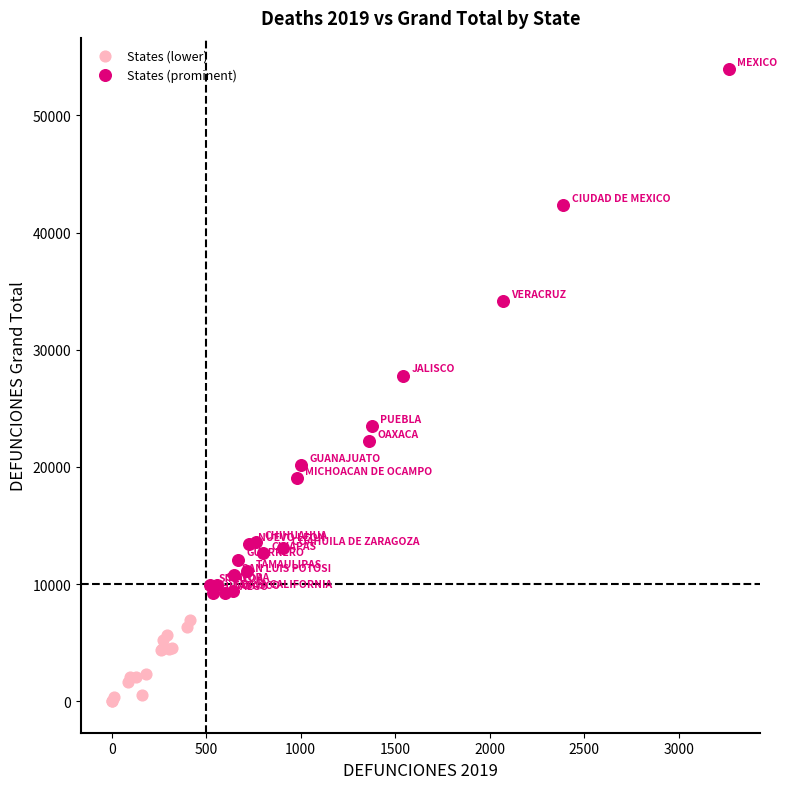

Which series contains the highest Y value?

States (prominent)